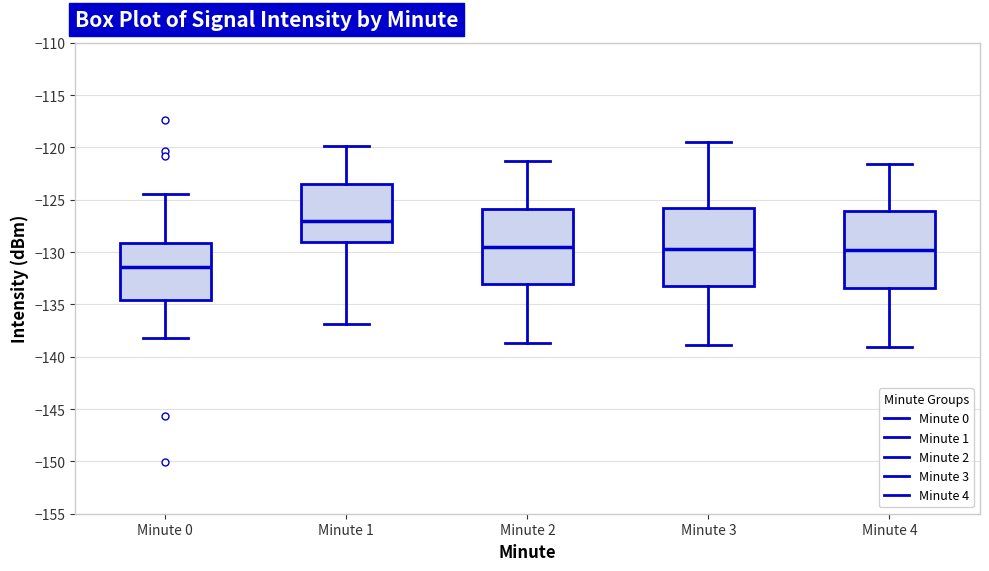

Reading left to right, read every box against the y-axis: the position of its median line, the range the box covers, and the ends of its whiskers. The values are not printed on the chart, so give them approximately, as read against the axis.

Minute 0: median -131.5, box -134.5 to -129.0, whiskers -138.0 to -124.5
Minute 1: median -127.0, box -129.0 to -123.5, whiskers -137.0 to -120.0
Minute 2: median -129.5, box -133.0 to -126.0, whiskers -138.5 to -121.5
Minute 3: median -129.5, box -133.0 to -126.0, whiskers -139.0 to -119.5
Minute 4: median -130.0, box -133.5 to -126.0, whiskers -139.0 to -121.5